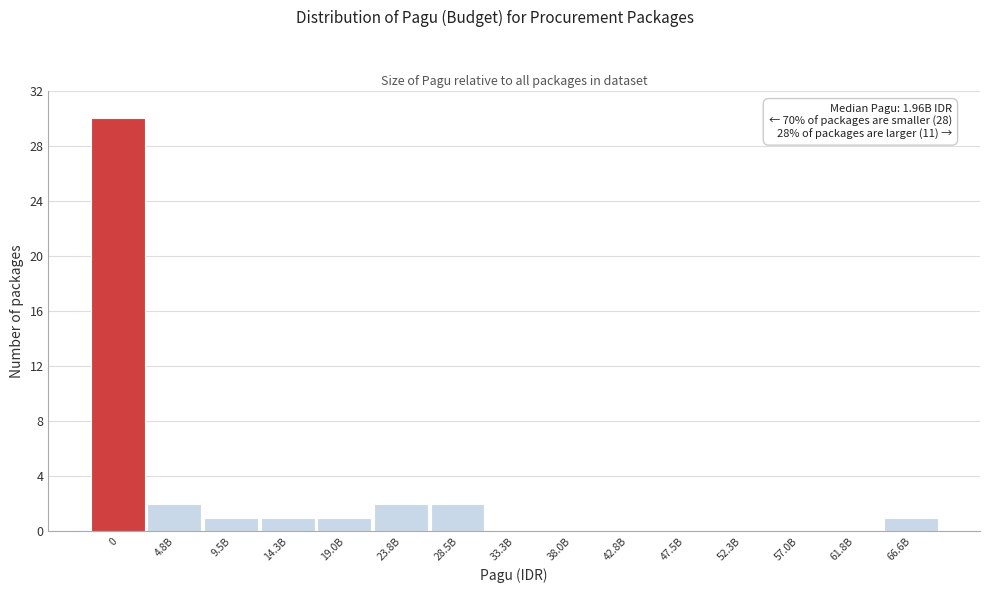

Reading left to right, extract all data points from this chart.

0=30	4.8B=2	9.5B=1	14.3B=1	19.0B=1	23.8B=2	28.5B=2	33.3B=0	38.0B=0	42.8B=0	47.5B=0	52.3B=0	57.0B=0	61.8B=0	66.6B=1